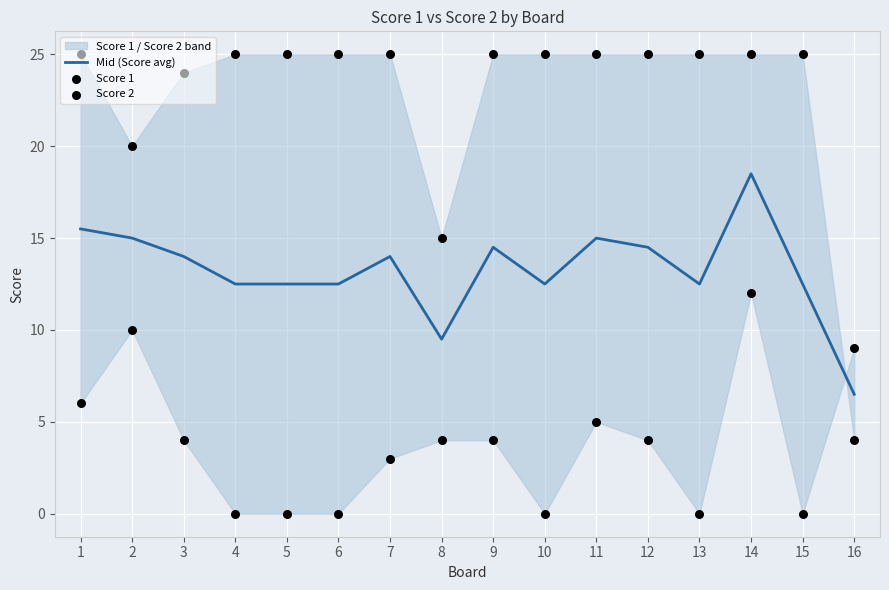

At which category is the sum across all series the highest?

14